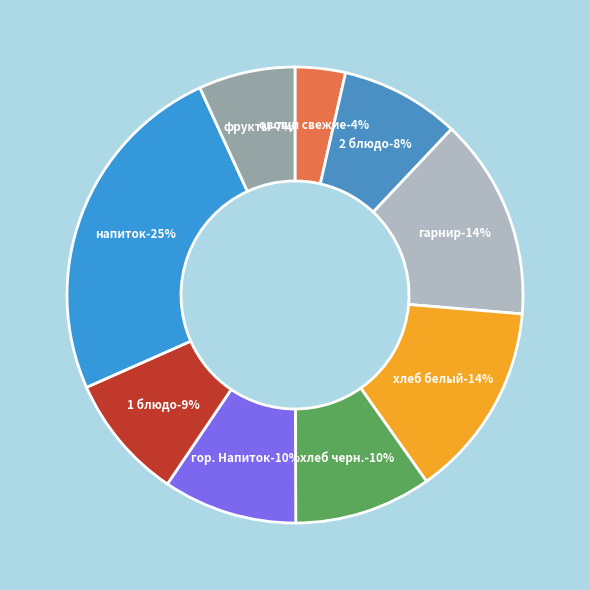

To the nearest percent, what is the difference between the овощи свежие and гор. Напиток slice percentages?

6%